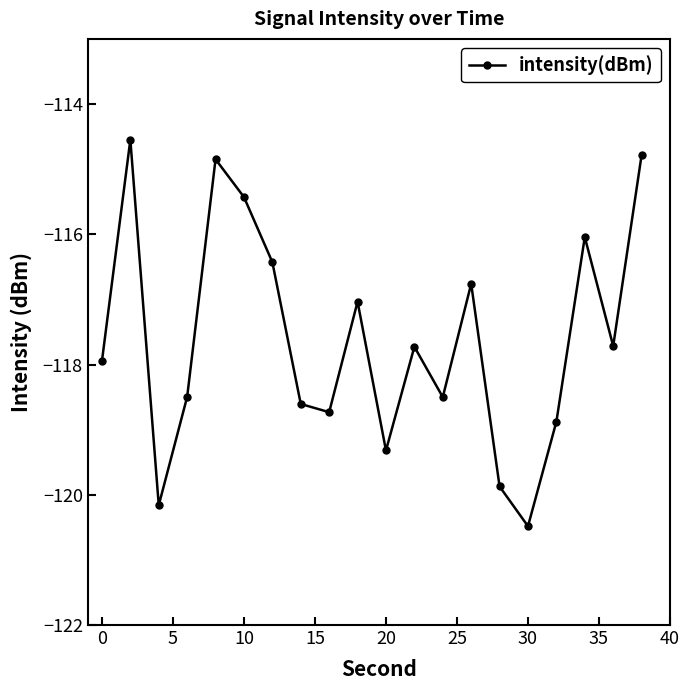

How many series are shown in this chart?

1